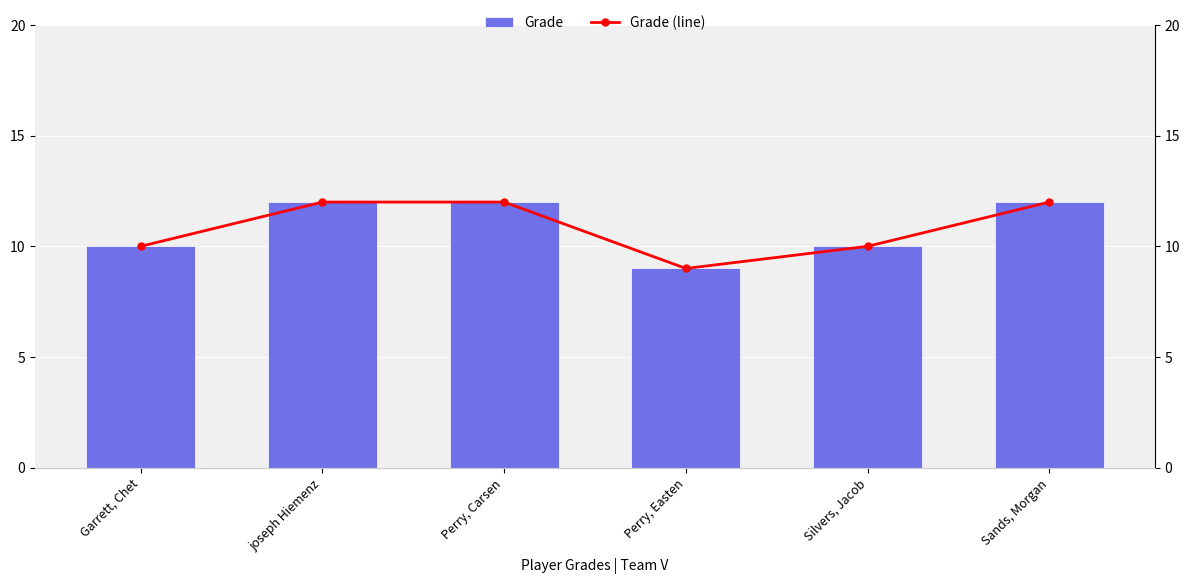

Count the Grade values in the range 10 to 12.

5